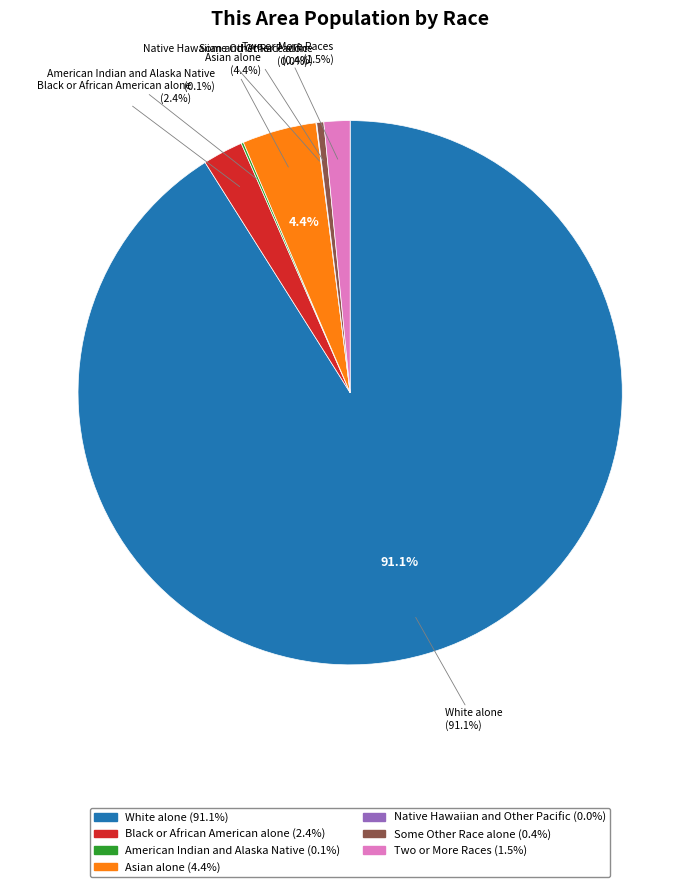

Rank the categories by value from highest to lowest.

White alone, Asian alone, Black or African American alone, Two or More Races, Some Other Race alone, American Indian and Alaska Native, Native Hawaiian and Other Pacific